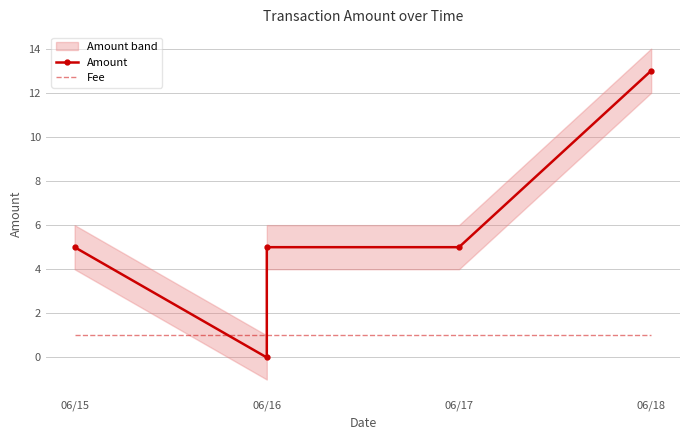

At 06/16, list the series in order from smallest to largest.

Amount, Fee